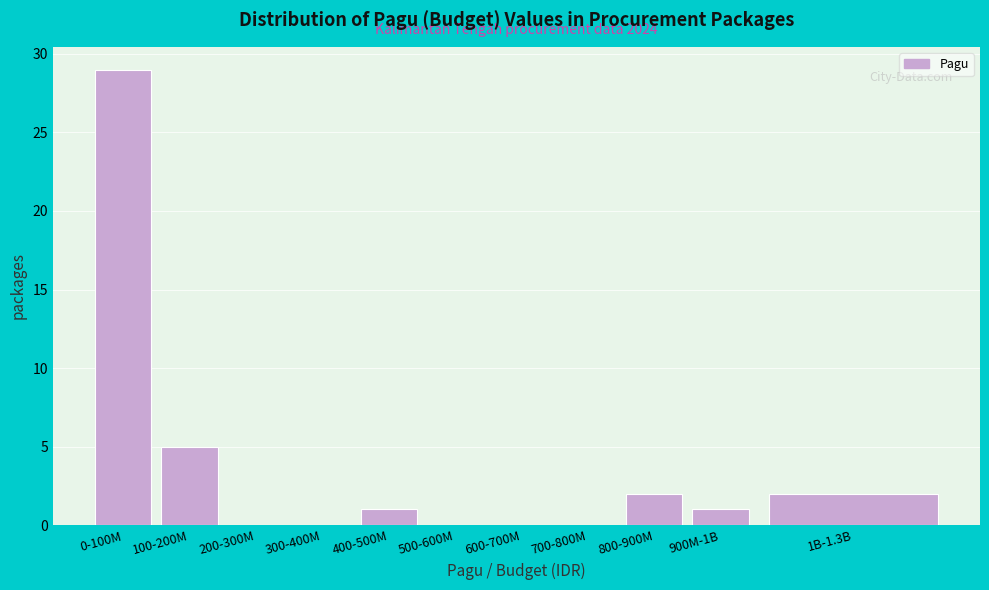

Reading left to right, what are all the values shown in this chart?

0-100M=29	100-200M=5	200-300M=0	300-400M=0	400-500M=1	500-600M=0	600-700M=0	700-800M=0	800-900M=2	900M-1B=1	1B-1.3B=2